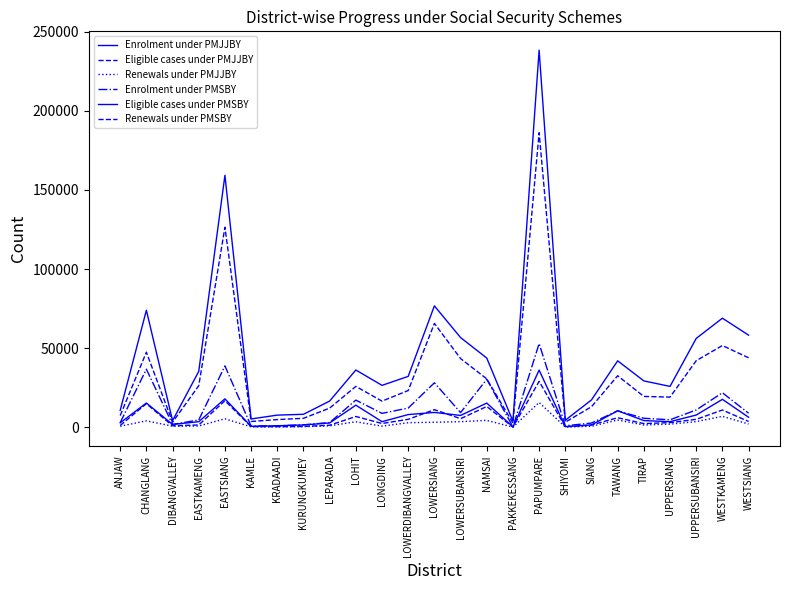

What is the average value of the Renewals under PMSBY series?

5727